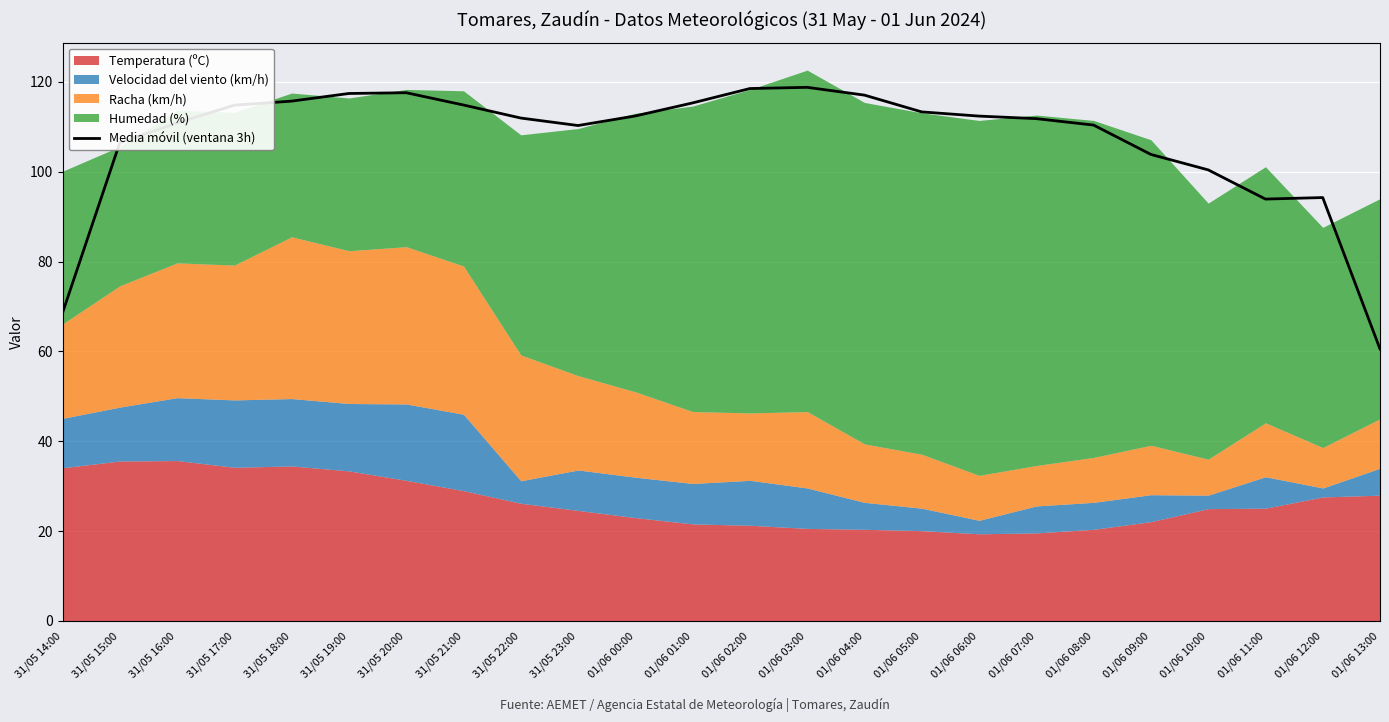

What is the change in value from 01/06 00:00 to 01/06 08:00?

-2.0